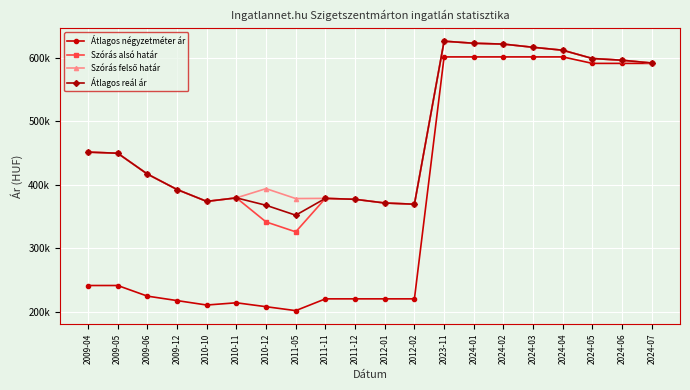

Which category has the highest value in the Szórás felső határ series?

2023-11